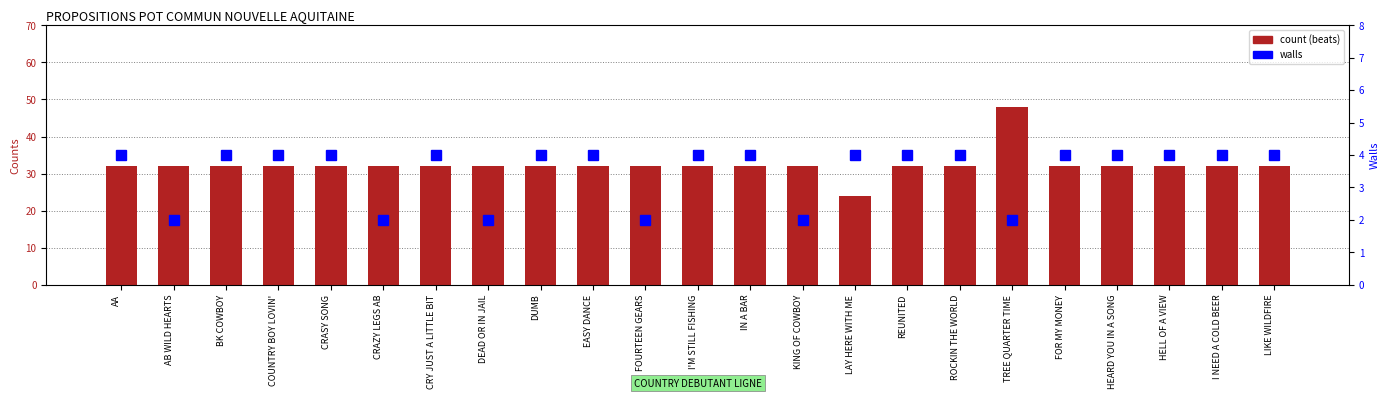

True or false: walls has a value of 4 at REUNITED.

True